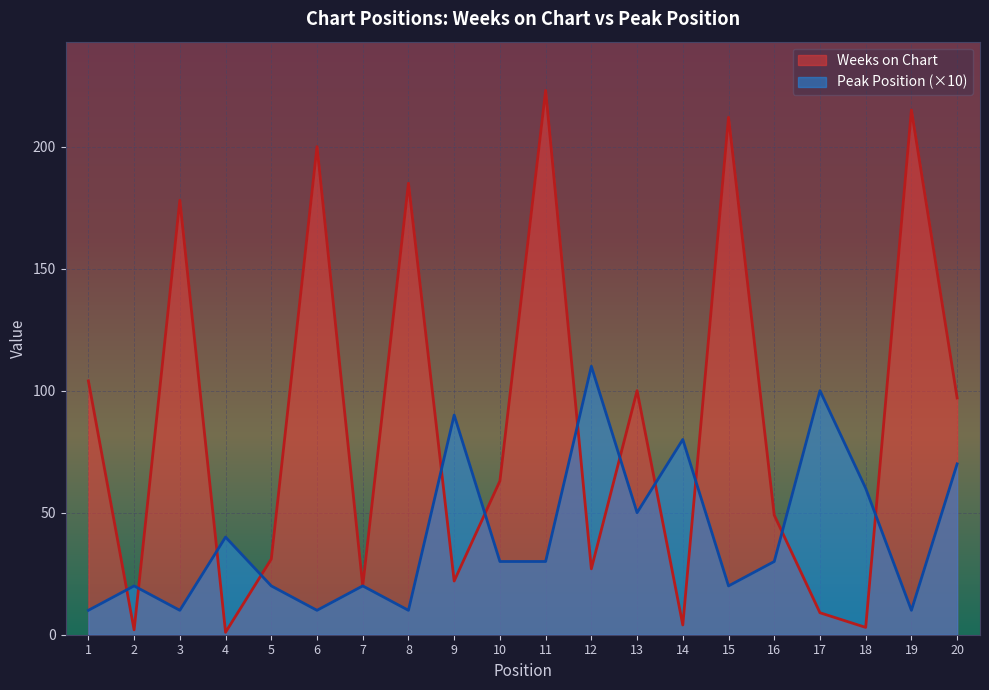

What is the average value of the Peak Position series?

41